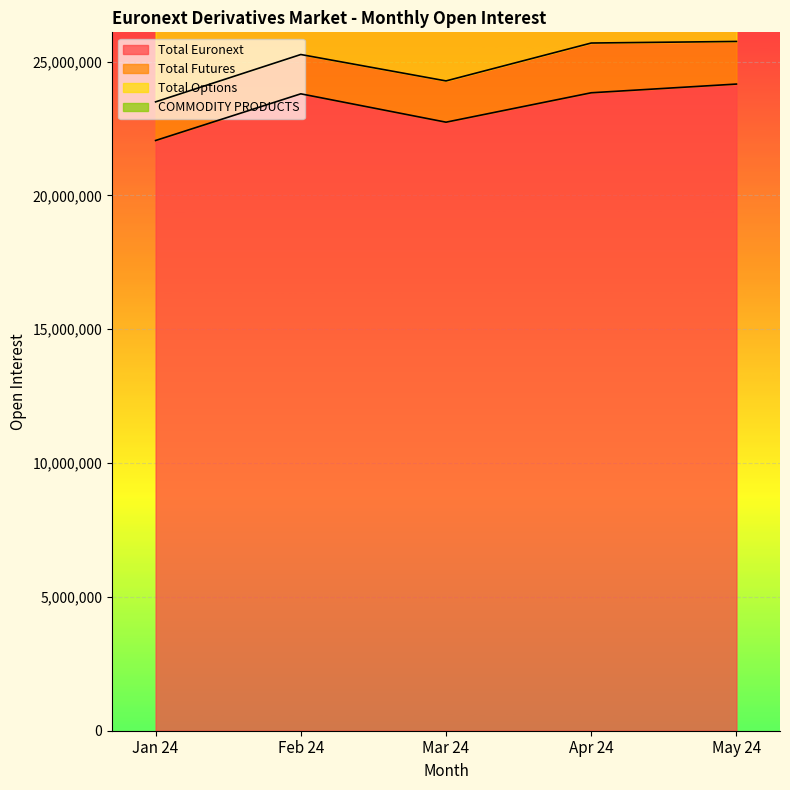

What is the lowest value of the Total Euronext series?

22050833